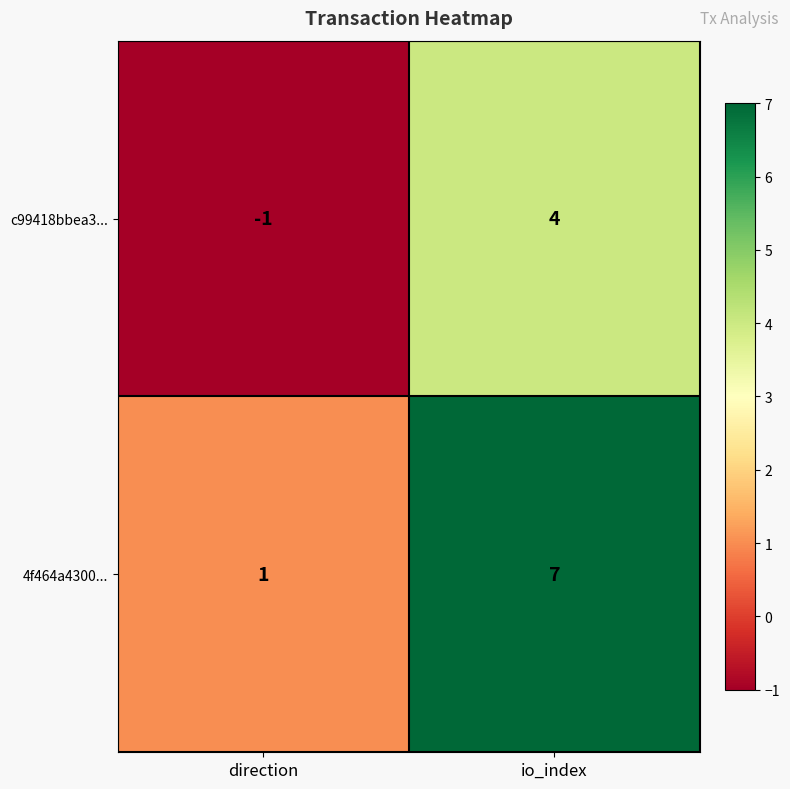

The 4f464a4300... series shows 7 at io_index. True or false?

True